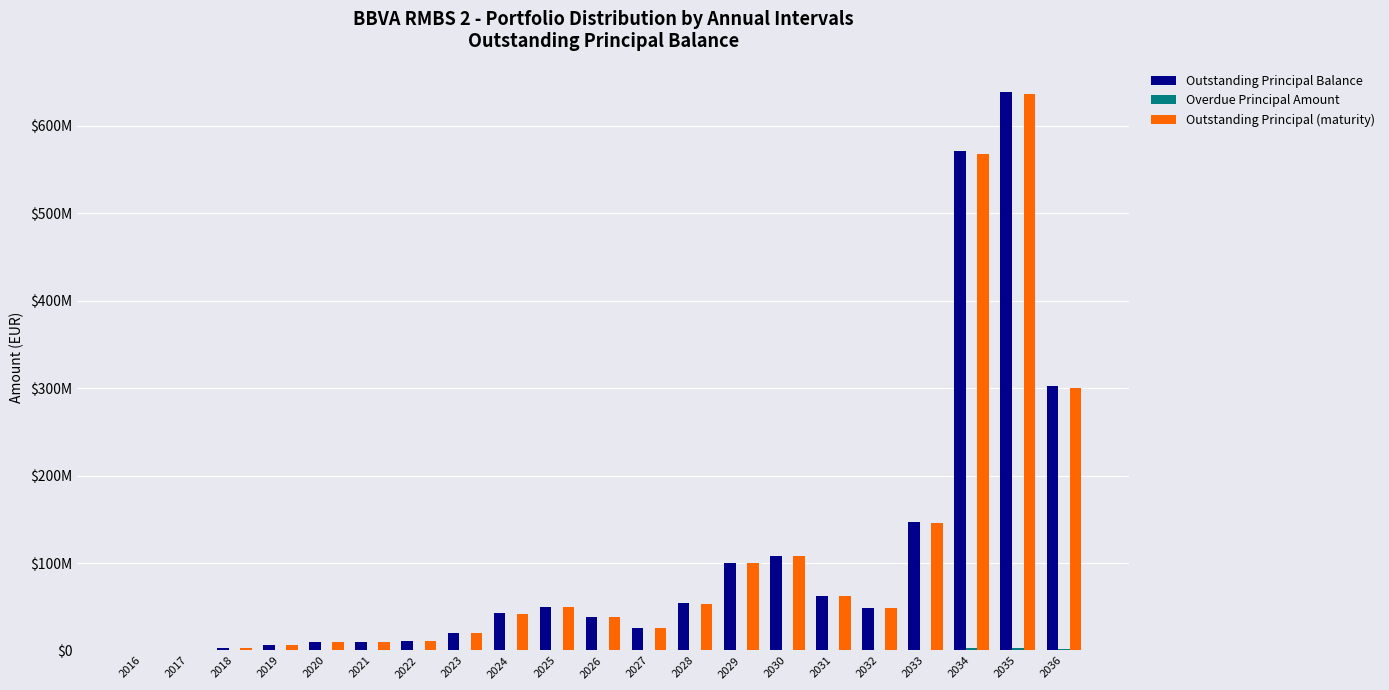

What is the difference between the highest and lowest values at 2019?

6585918.9